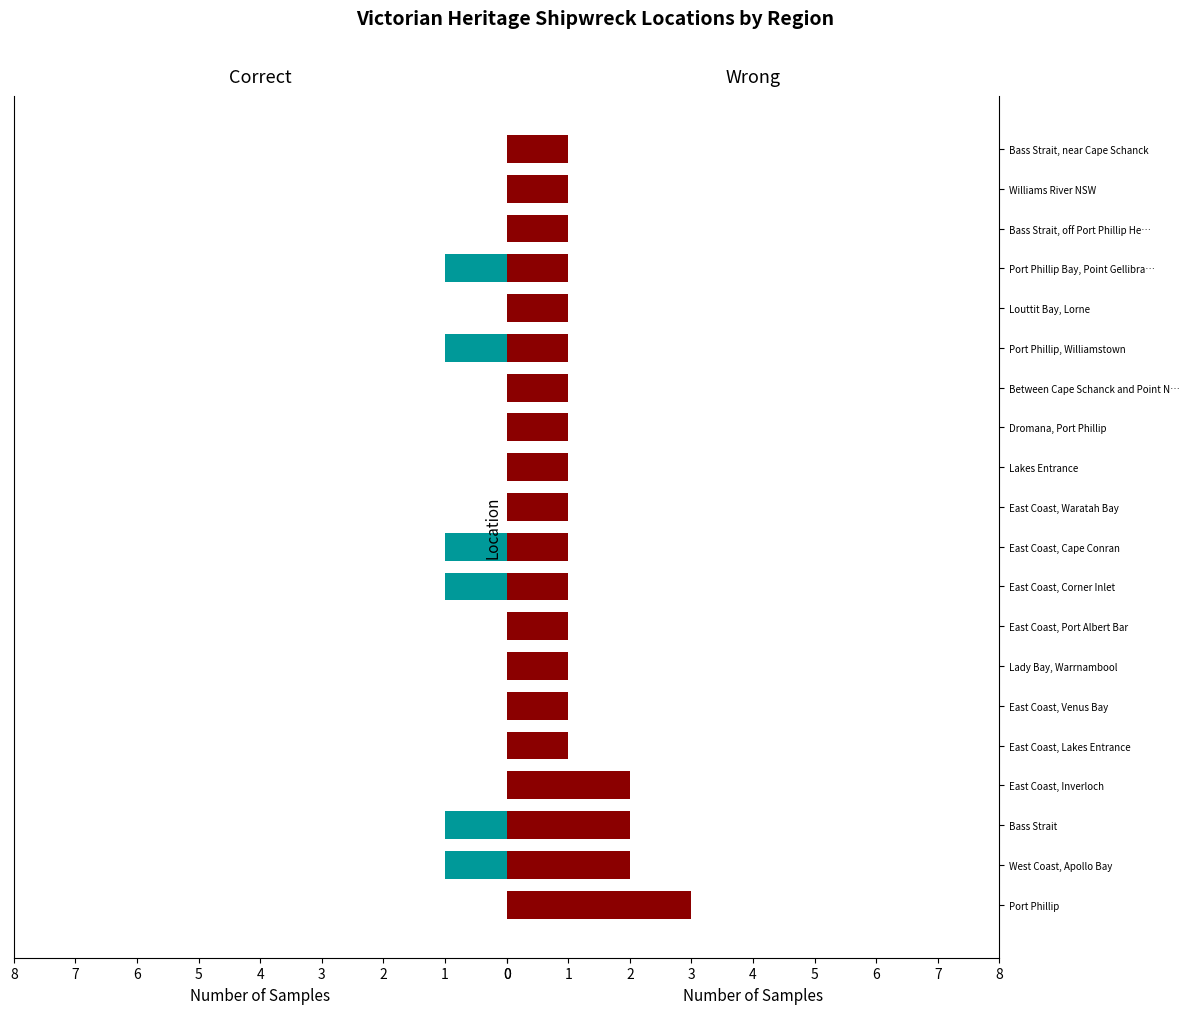

What are all the series names shown in the legend?

Correct, Wrong